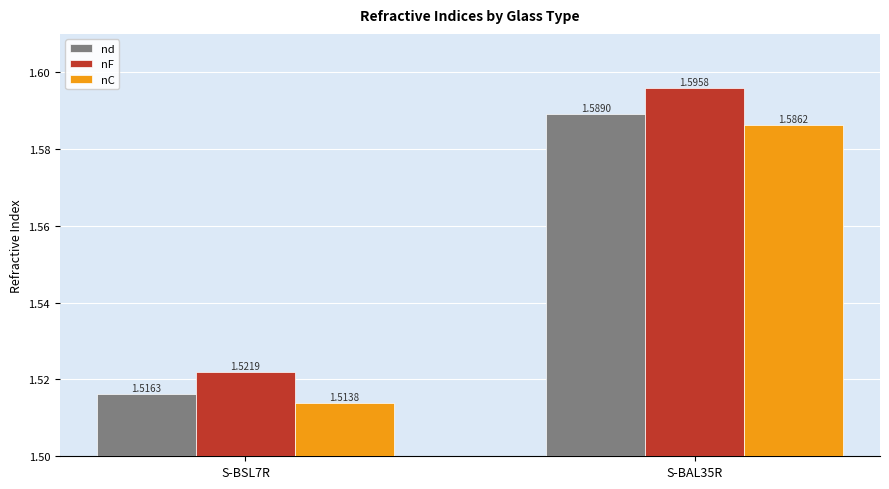

Count the number of data series in this chart.

3